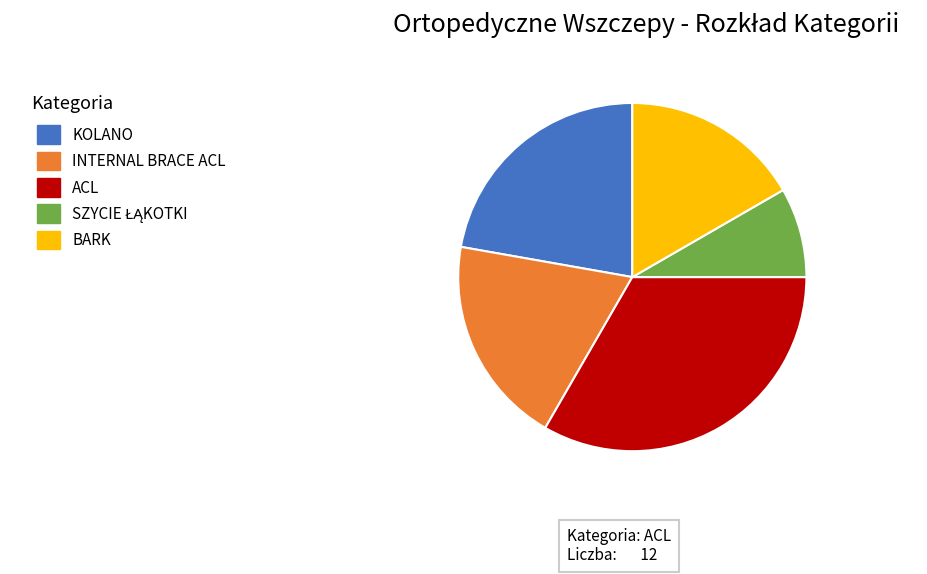

How many slices are in this pie chart?

5